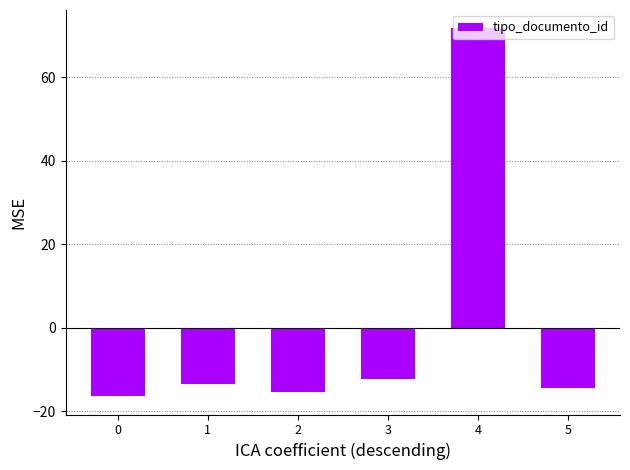

The chart shows a value of -15.3 at 2. True or false?

True